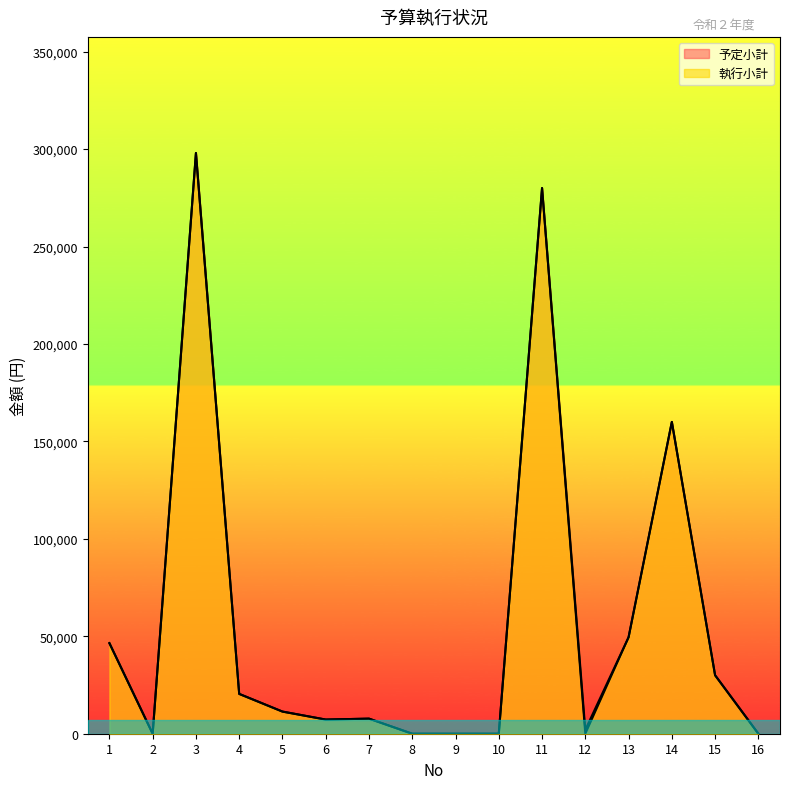

How many categories are shown in the chart?

16